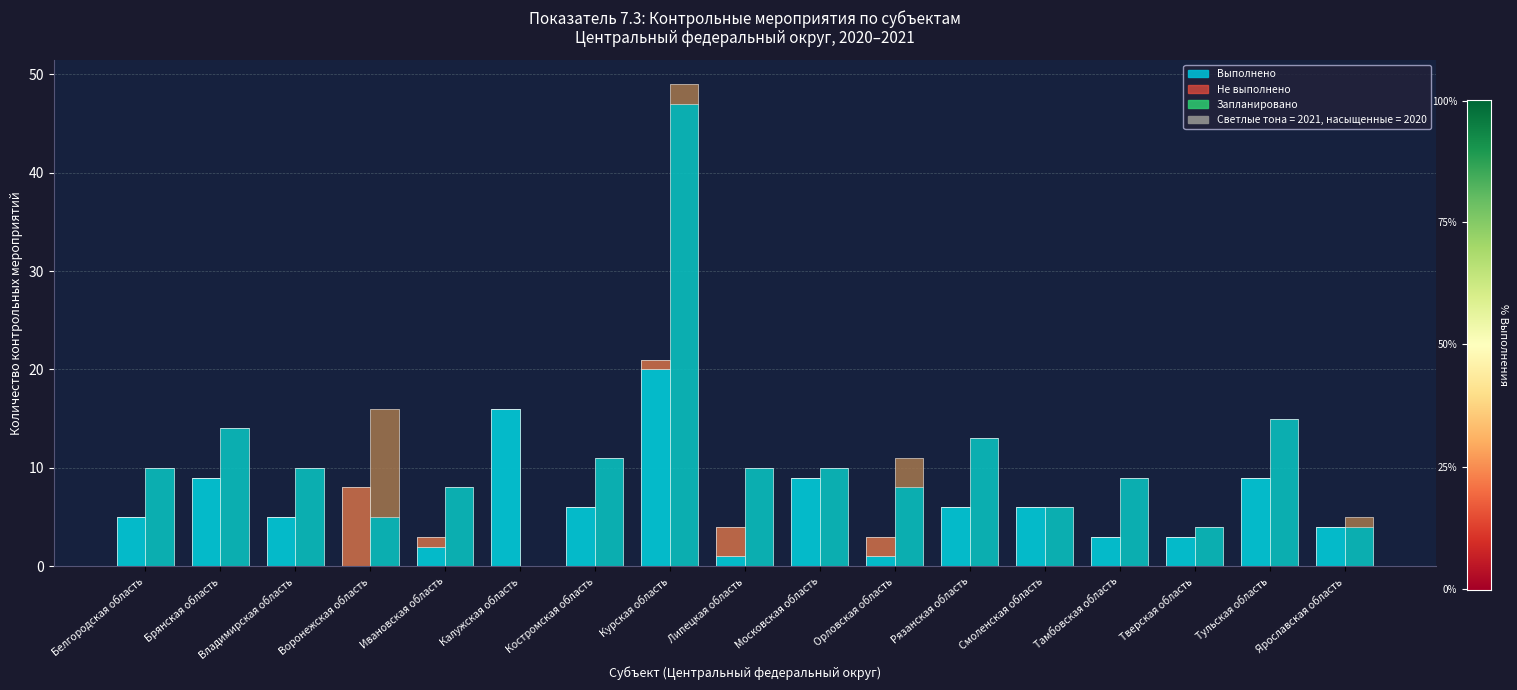

Reading left to right, extract all data points from this chart.

Запланировано 2020: 5	9	5	8	3	16	6	21	4	9	3	6	6	3	3	9	4
Выполнено 2020: 5	9	5	0	2	16	6	20	1	9	1	6	6	3	3	9	4
Не выполнено 2020: 0	0	0	8	1	0	0	1	3	0	2	0	0	0	0	0	0
Запланировано 2021: 10	14	10	16	8	0	11	49	10	10	11	13	6	9	4	15	5
Выполнено 2021: 10	14	10	5	8	0	11	47	10	10	8	13	6	9	4	15	4
Не выполнено 2021: 0	0	0	11	0	0	0	2	0	0	3	0	0	0	0	0	1